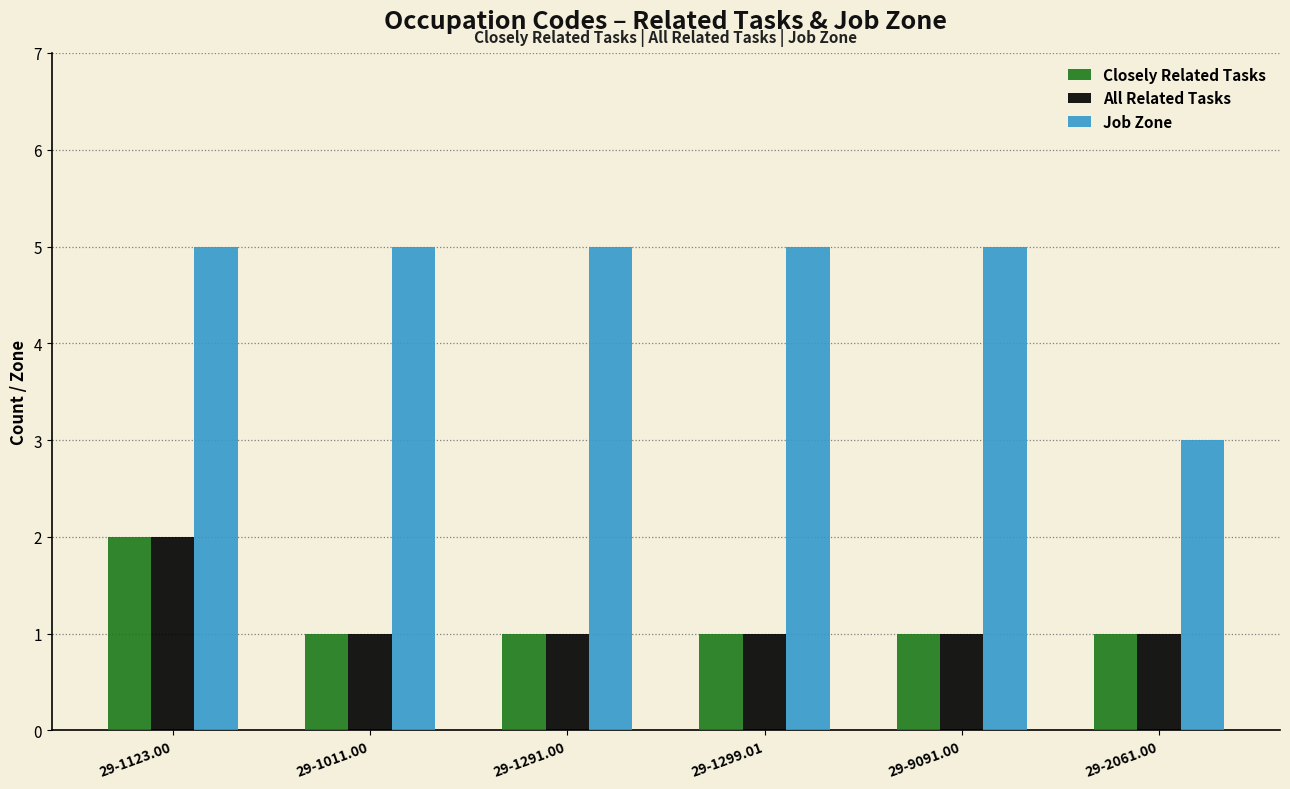

What are all the series names shown in the legend?

Closely Related Tasks, All Related Tasks, Job Zone